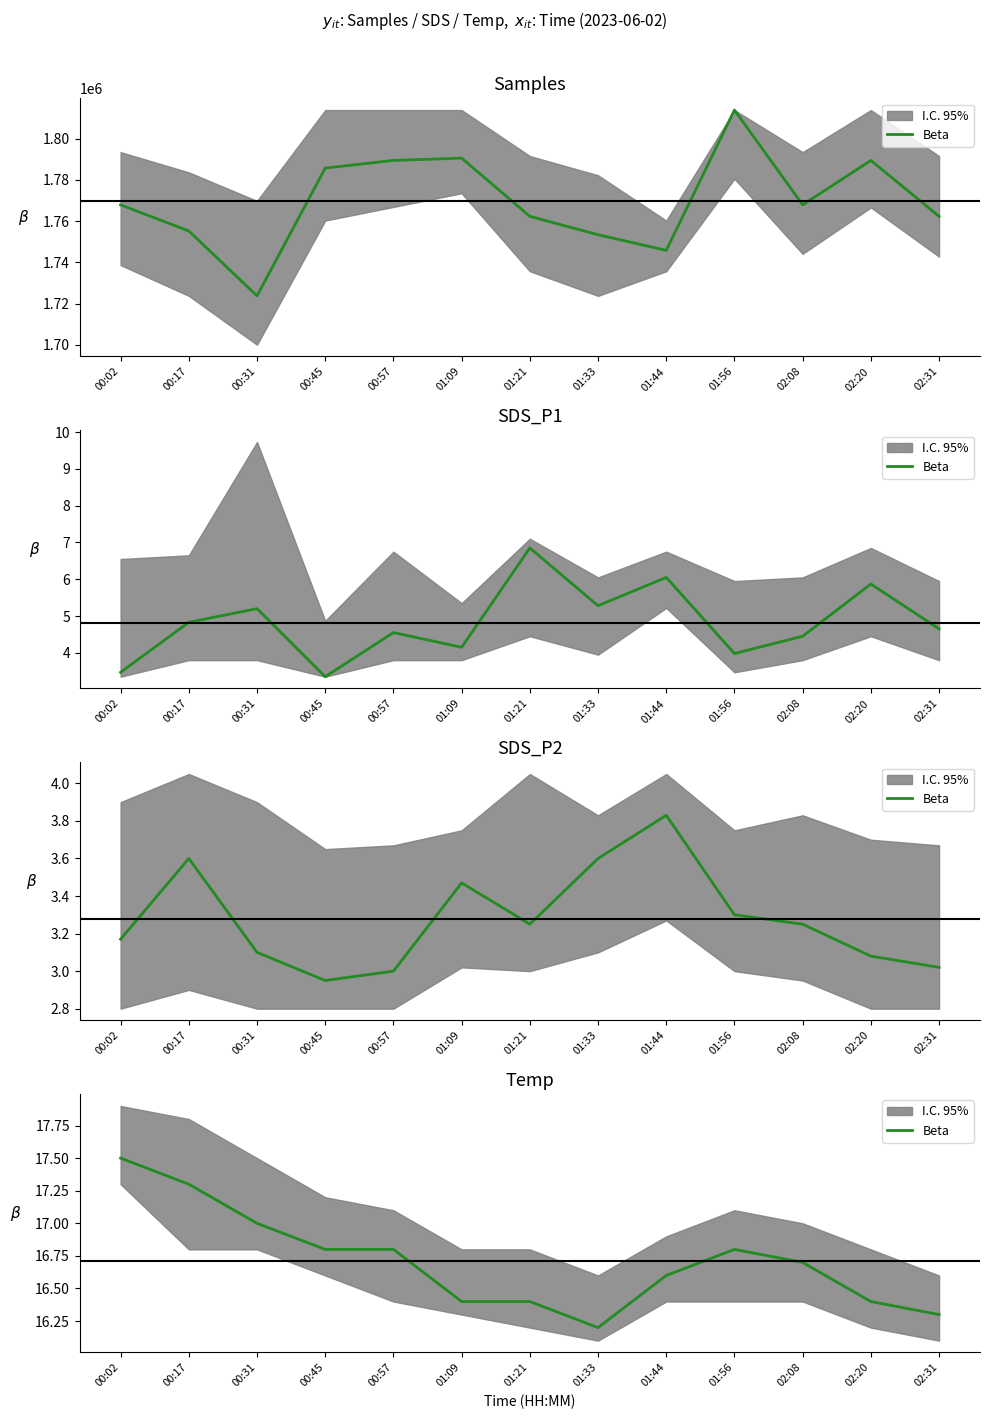

What is the sum of all values?

217.2